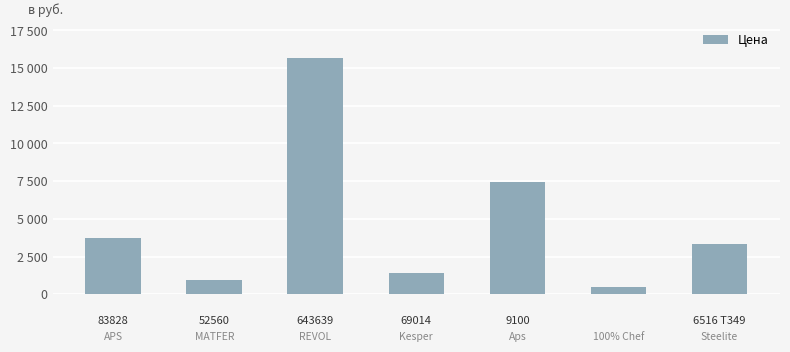

Are the bars horizontal?

No